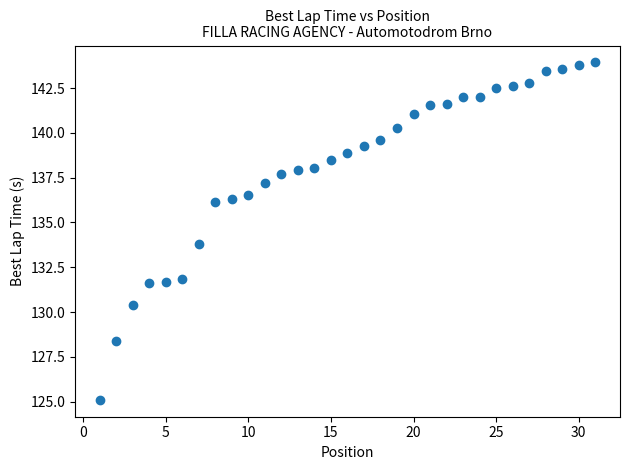

What is the range of X values (max minus min)?

30.0